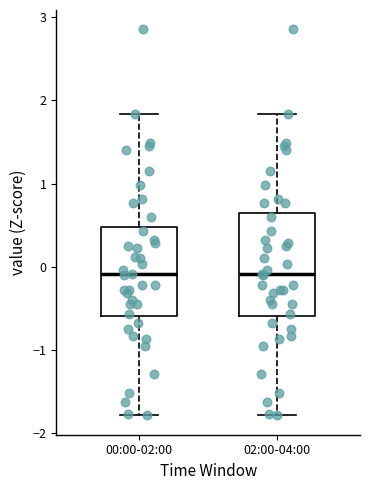

Where is the lower edge of the box for 02:00-04:00 on the y-axis? The values are not printed on the chart, so give them approximately, as read against the axis.

-0.6